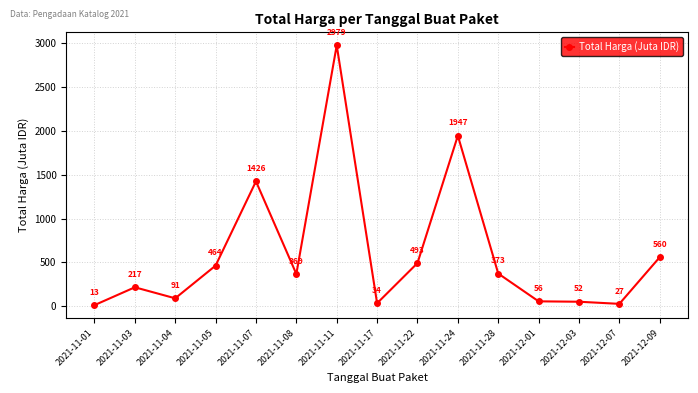

What is the average value?

606.7